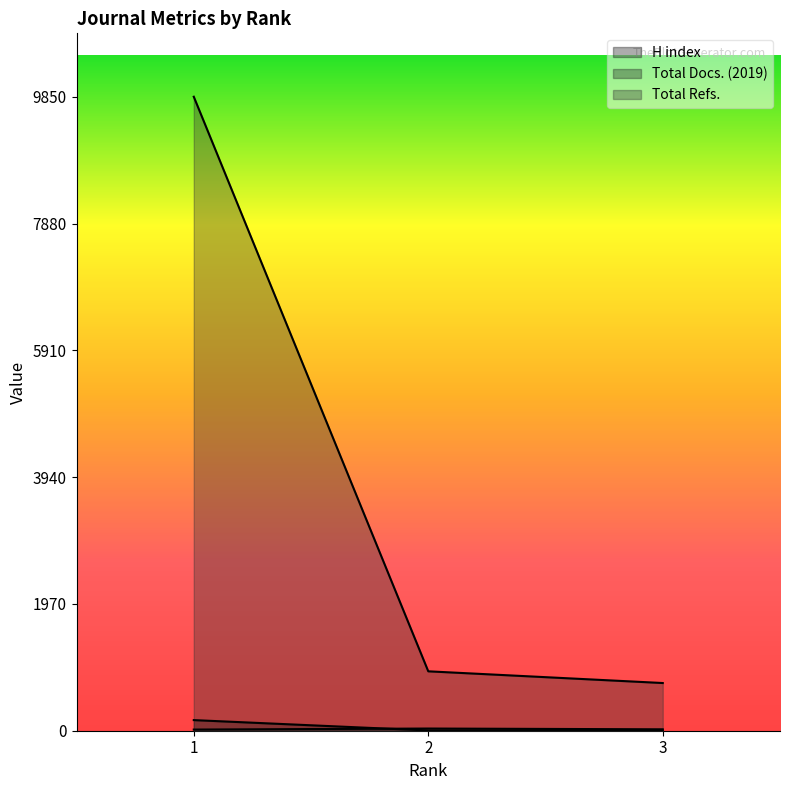

Which category has the highest value in the H index series?

1